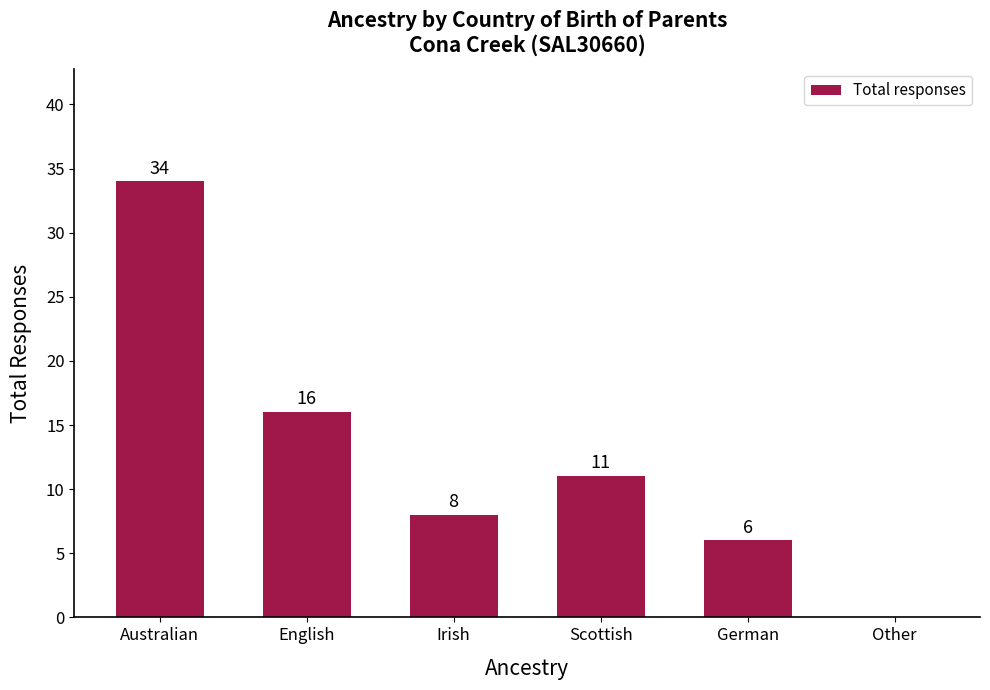

What is the change in value from Scottish to Other?

-11